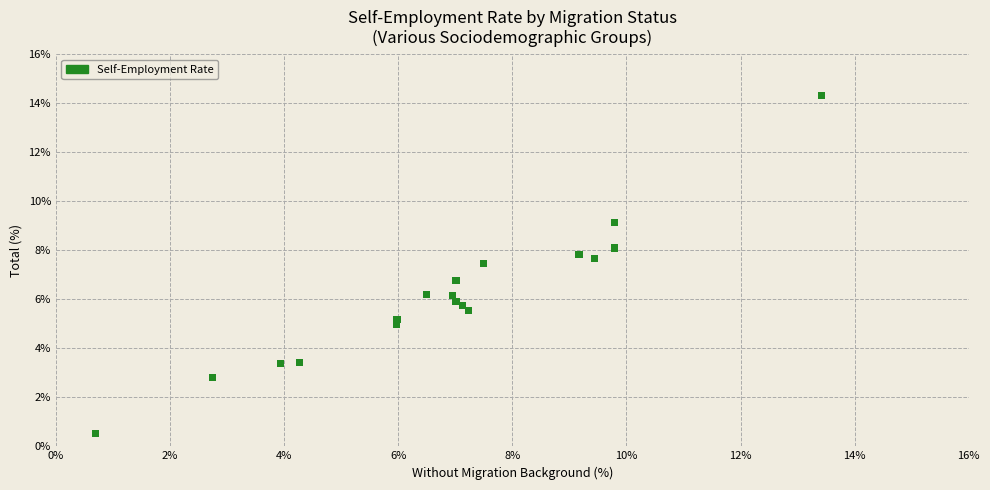

What Y value in the scatter plot is closest to 7?

6.8